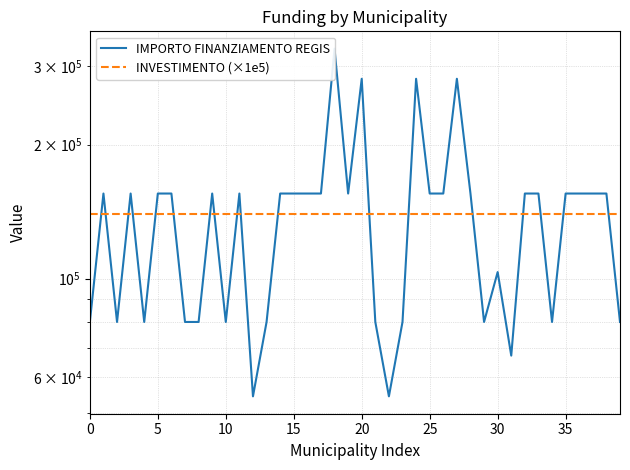

Is the value of IMPORTO FINANZIAMENTO REGIS at 20 greater than the value of INVESTIMENTO (×1e5) at 12?

No